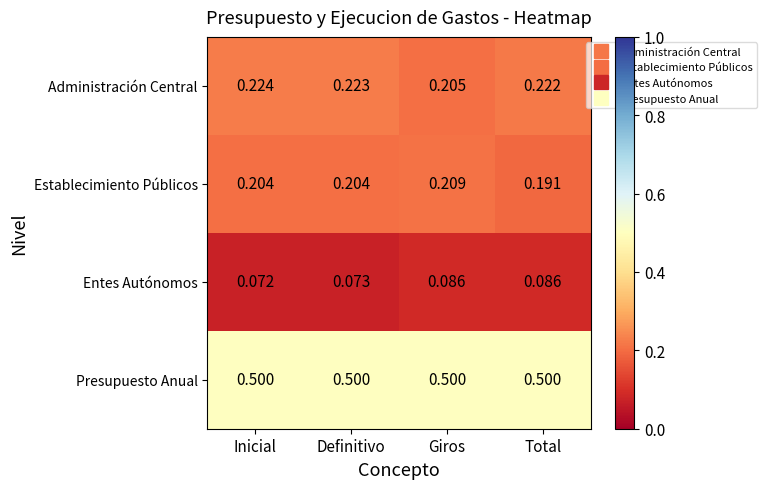

Which series has the widest spread of values?

Administración Central